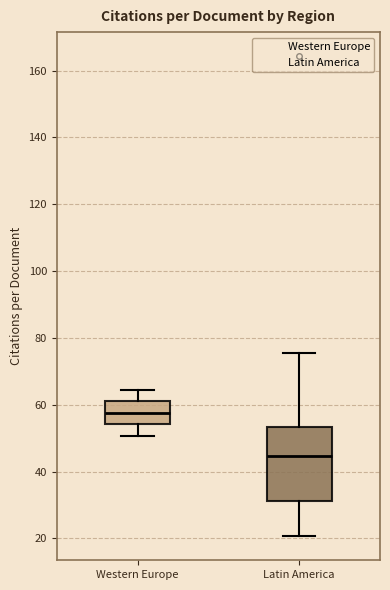

Which box's median line is the highest?

Western Europe